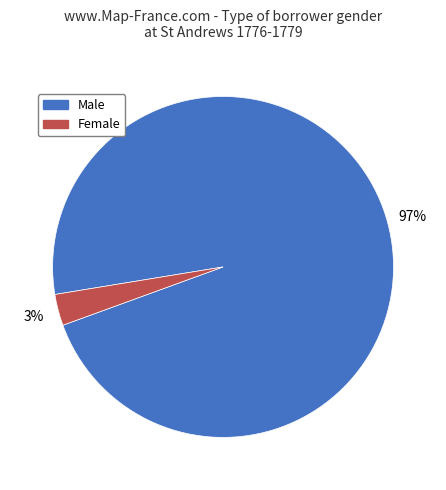

What percentage is the Female slice, to the nearest percent?

3%